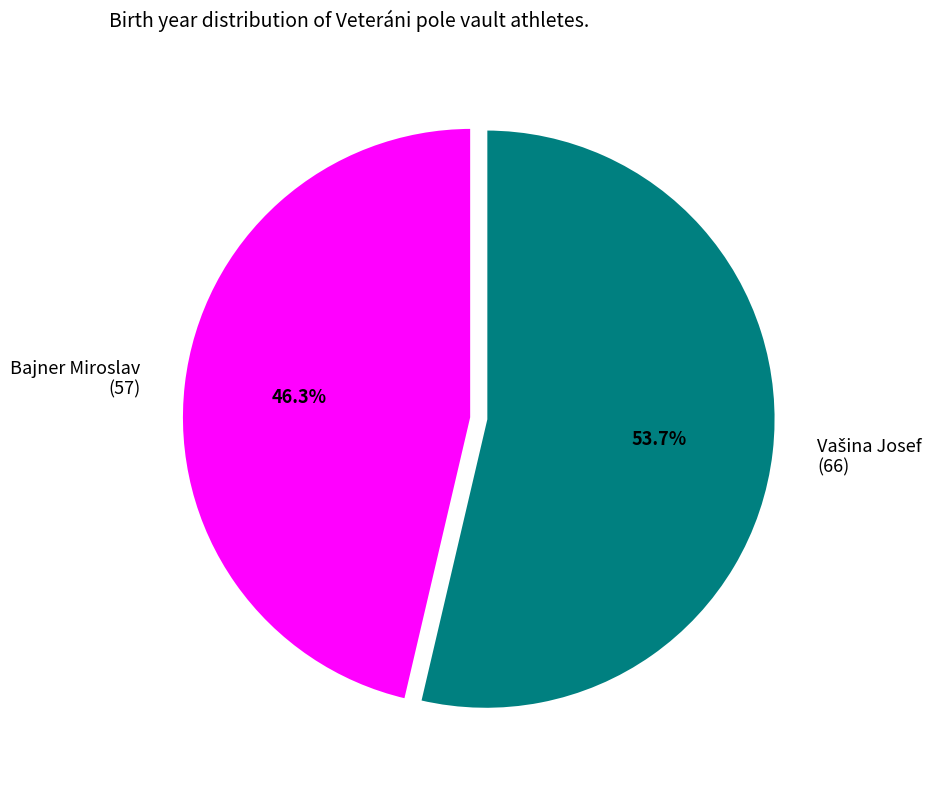

Is there any slice that represents more than half of the pie?

Yes